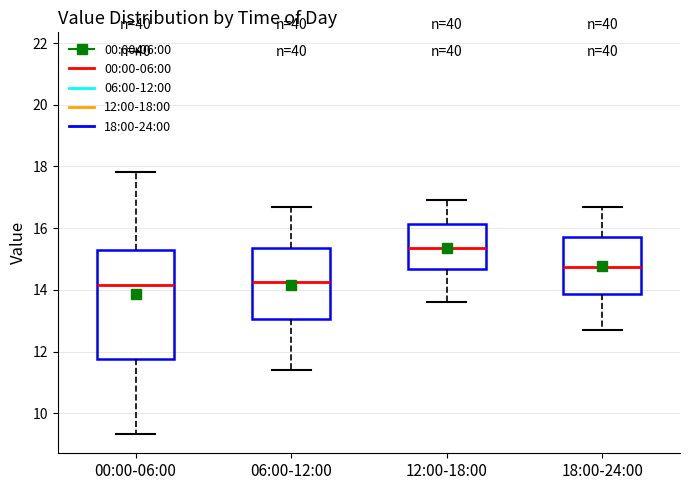

Reading left to right, read every box against the y-axis: the position of its median line, the range the box covers, and the ends of its whiskers. The values are not printed on the chart, so give them approximately, as read against the axis.

00:00-06:00: median 14.2, box 11.8 to 15.4, whiskers 9.4 to 17.8
06:00-12:00: median 14.2, box 13.0 to 15.4, whiskers 11.4 to 16.8
12:00-18:00: median 15.4, box 14.6 to 16.2, whiskers 13.6 to 17.0
18:00-24:00: median 14.8, box 13.8 to 15.8, whiskers 12.8 to 16.8